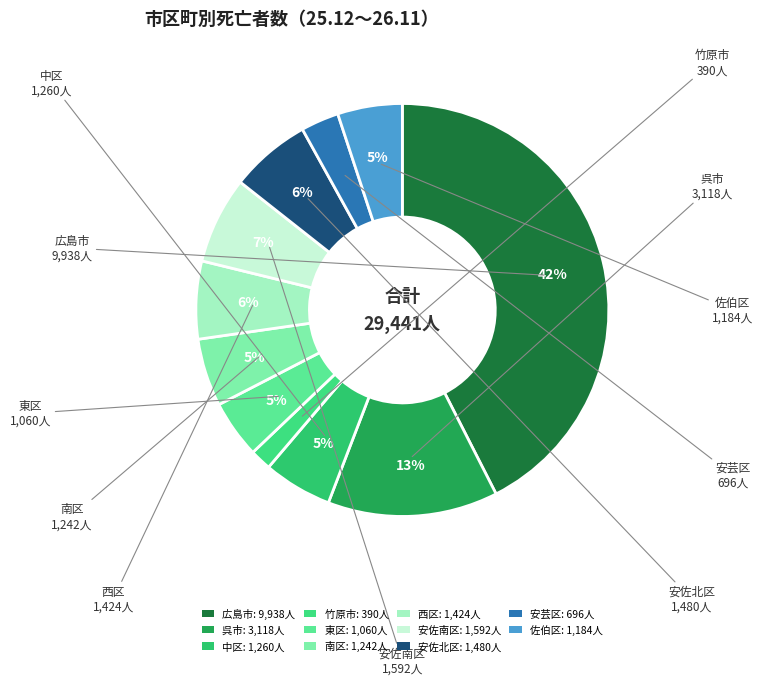

To the nearest percent, what percentage of the pie is 中区?

5%